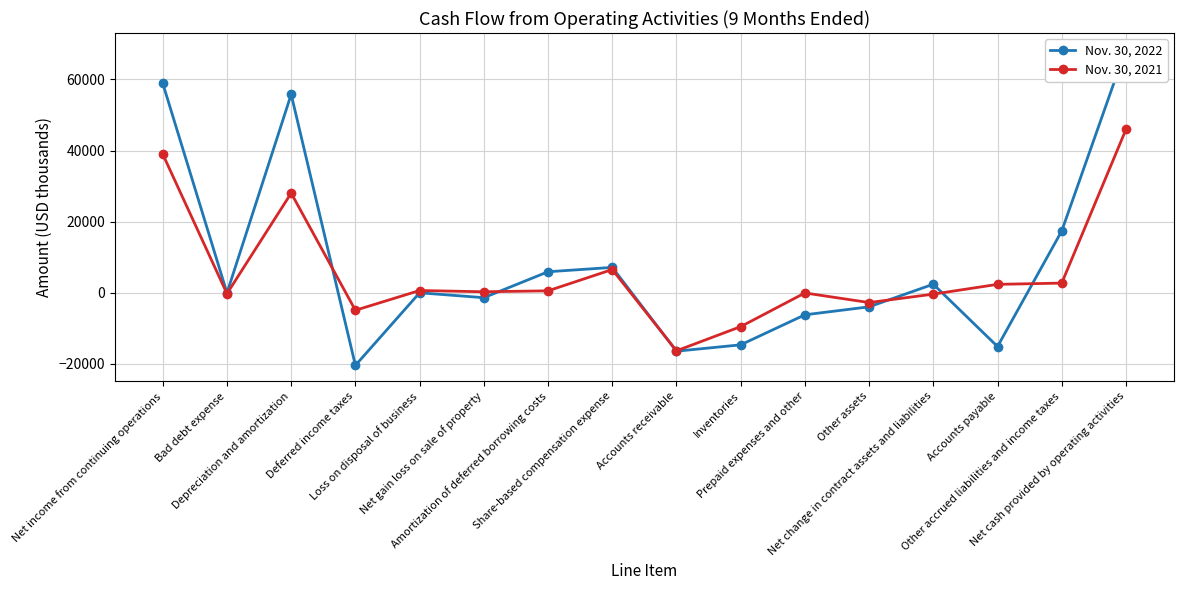

What is the spread (max minus min) of values at Loss on disposal of business?

640